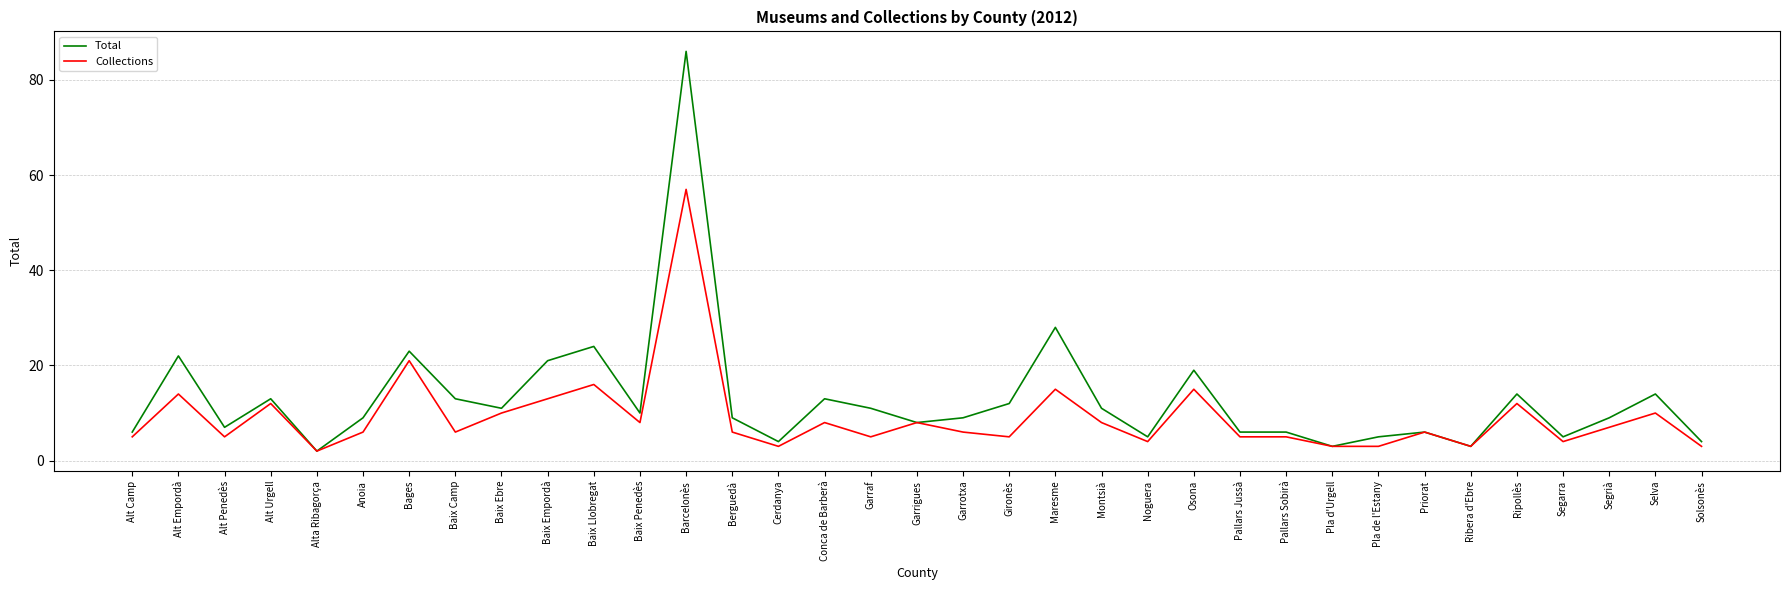

The value of Total at Garrigues is 8. True or false?

True